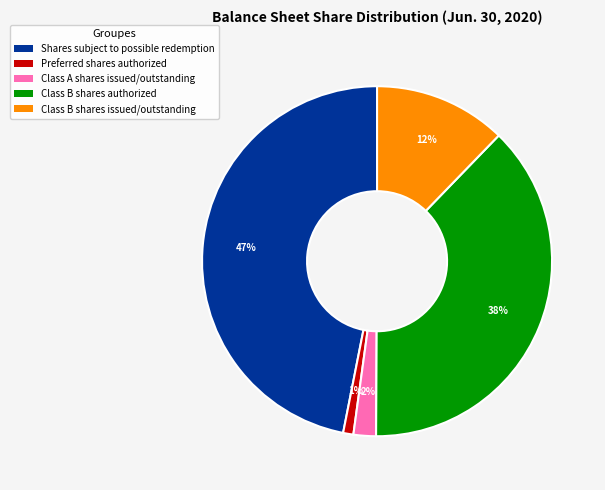

Which category has the biggest portion of the pie?

Shares subject to possible redemption